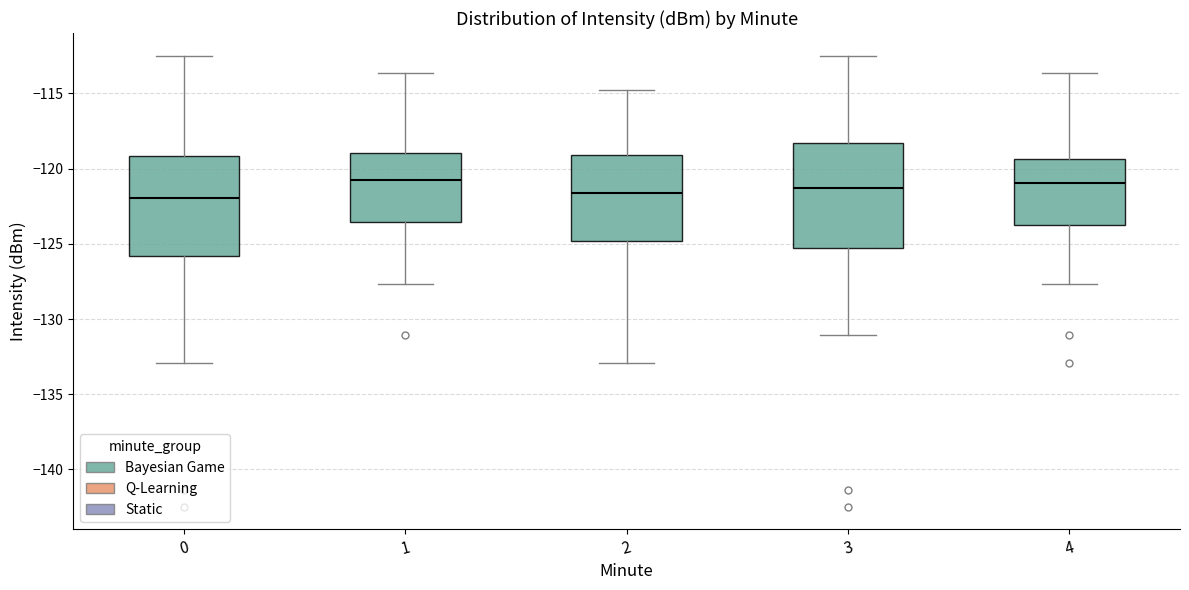

Reading left to right, read every box against the y-axis: the position of its median line, the range the box covers, and the ends of its whiskers. The values are not printed on the chart, so give them approximately, as read against the axis.

0: median -122.0, box -126.0 to -119.0, whiskers -133.0 to -112.5
1: median -121.0, box -123.5 to -119.0, whiskers -127.5 to -113.5
2: median -121.5, box -125.0 to -119.0, whiskers -133.0 to -115.0
3: median -121.5, box -125.5 to -118.5, whiskers -131.0 to -112.5
4: median -121.0, box -124.0 to -119.5, whiskers -127.5 to -113.5